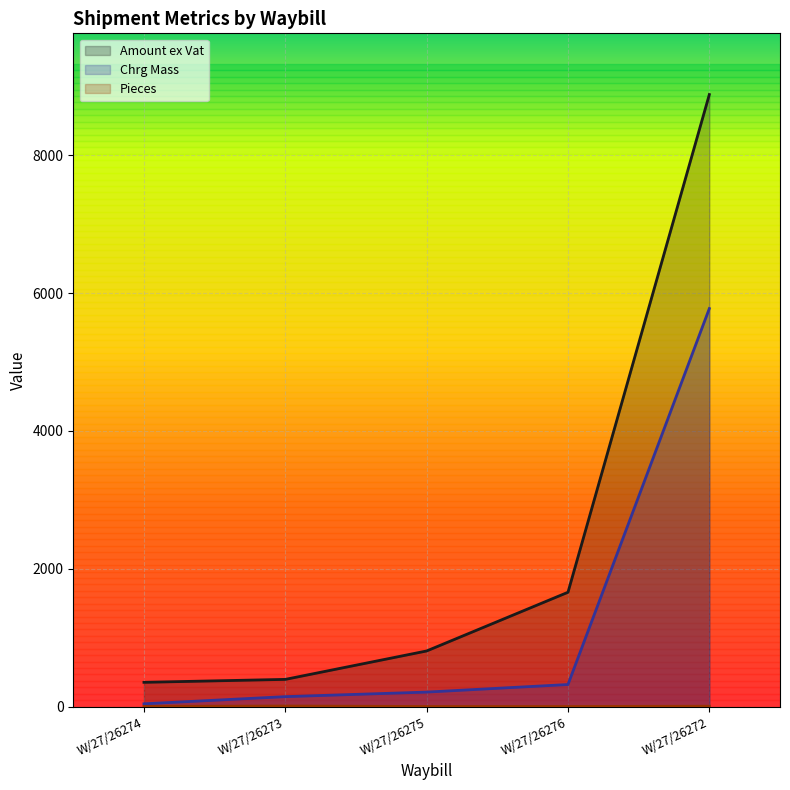

True or false: Amount ex Vat and Pieces cross at least once.

False